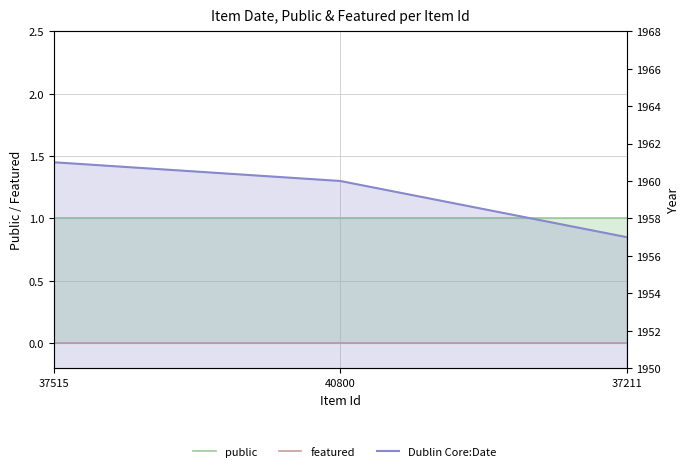

What is the approximate value of Dublin Core:Date at 37515?

1961